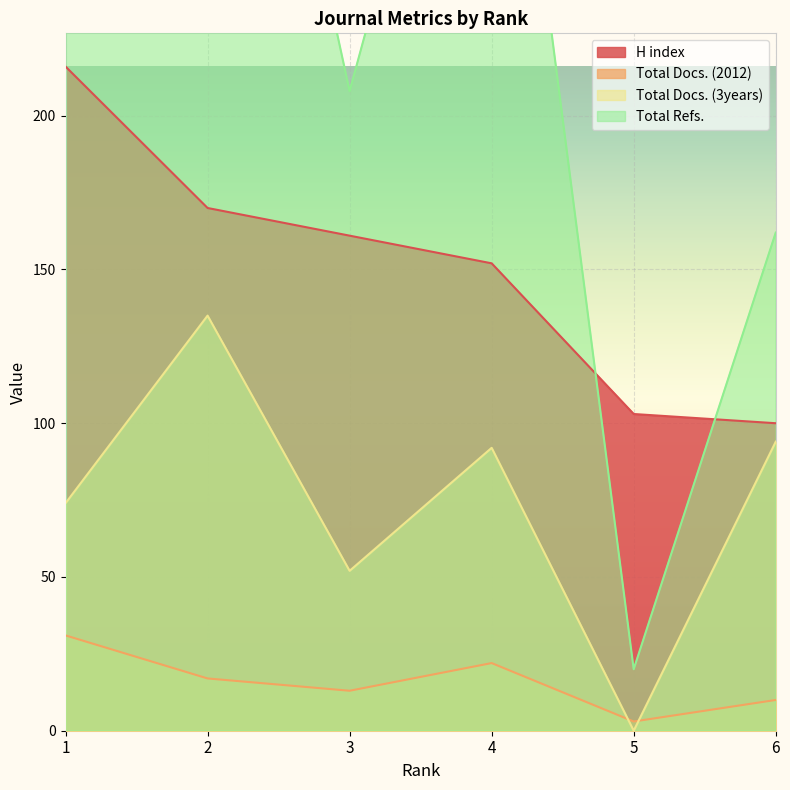

Between 3 and 4, which is larger?

3